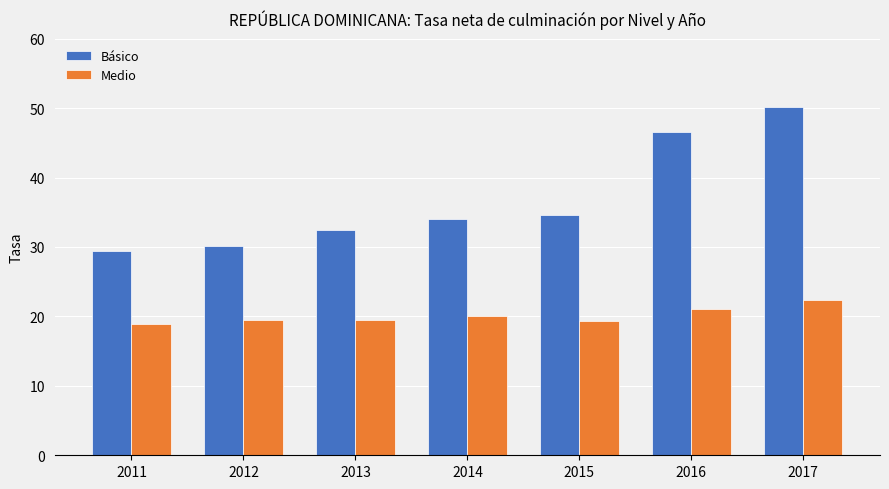

What is the average value of the Medio series?

20.1